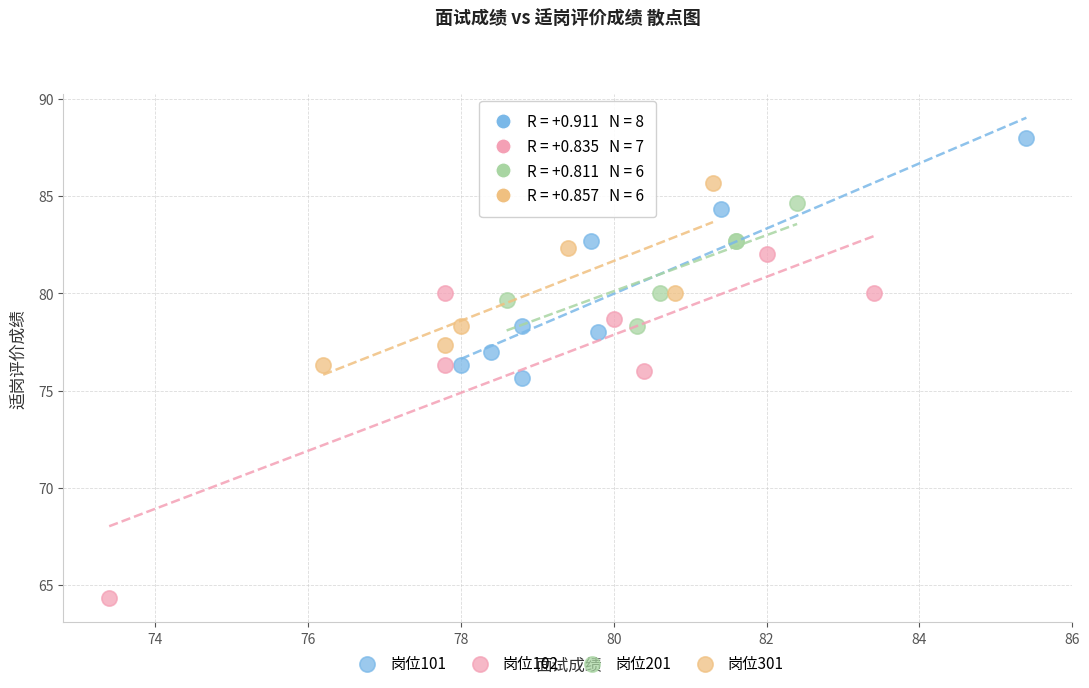

Which series contains the lowest Y value?

岗位102